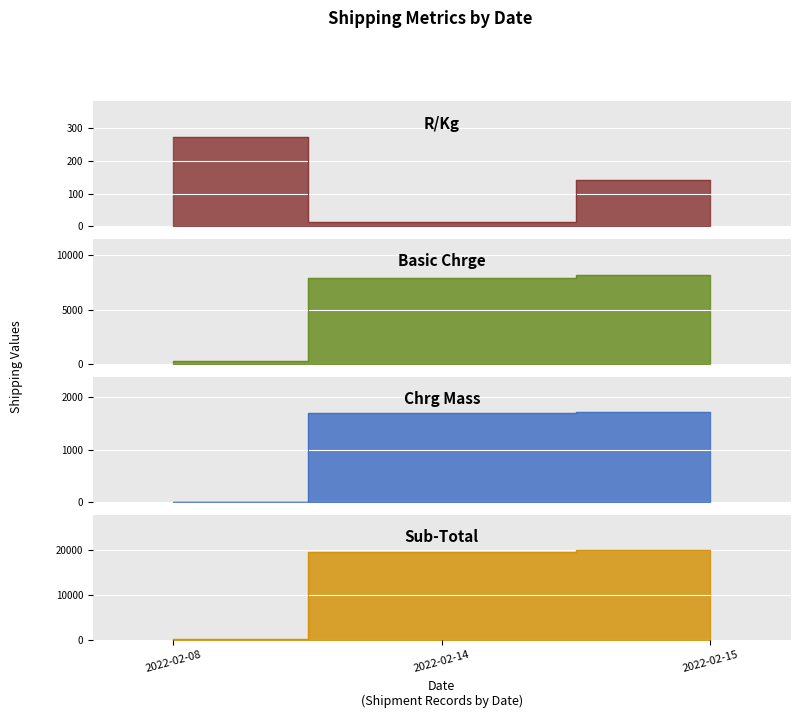

How many values in the R/Kg series exceed 142?

2